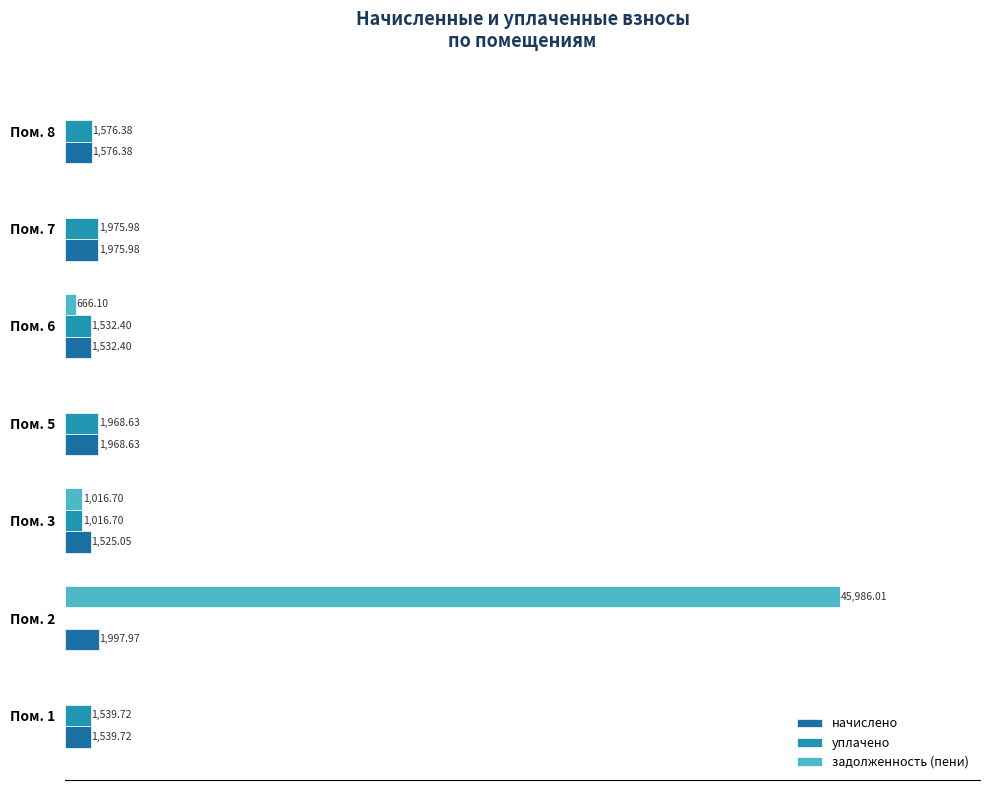

Which series has the largest total across all categories?

задолженность (пени)